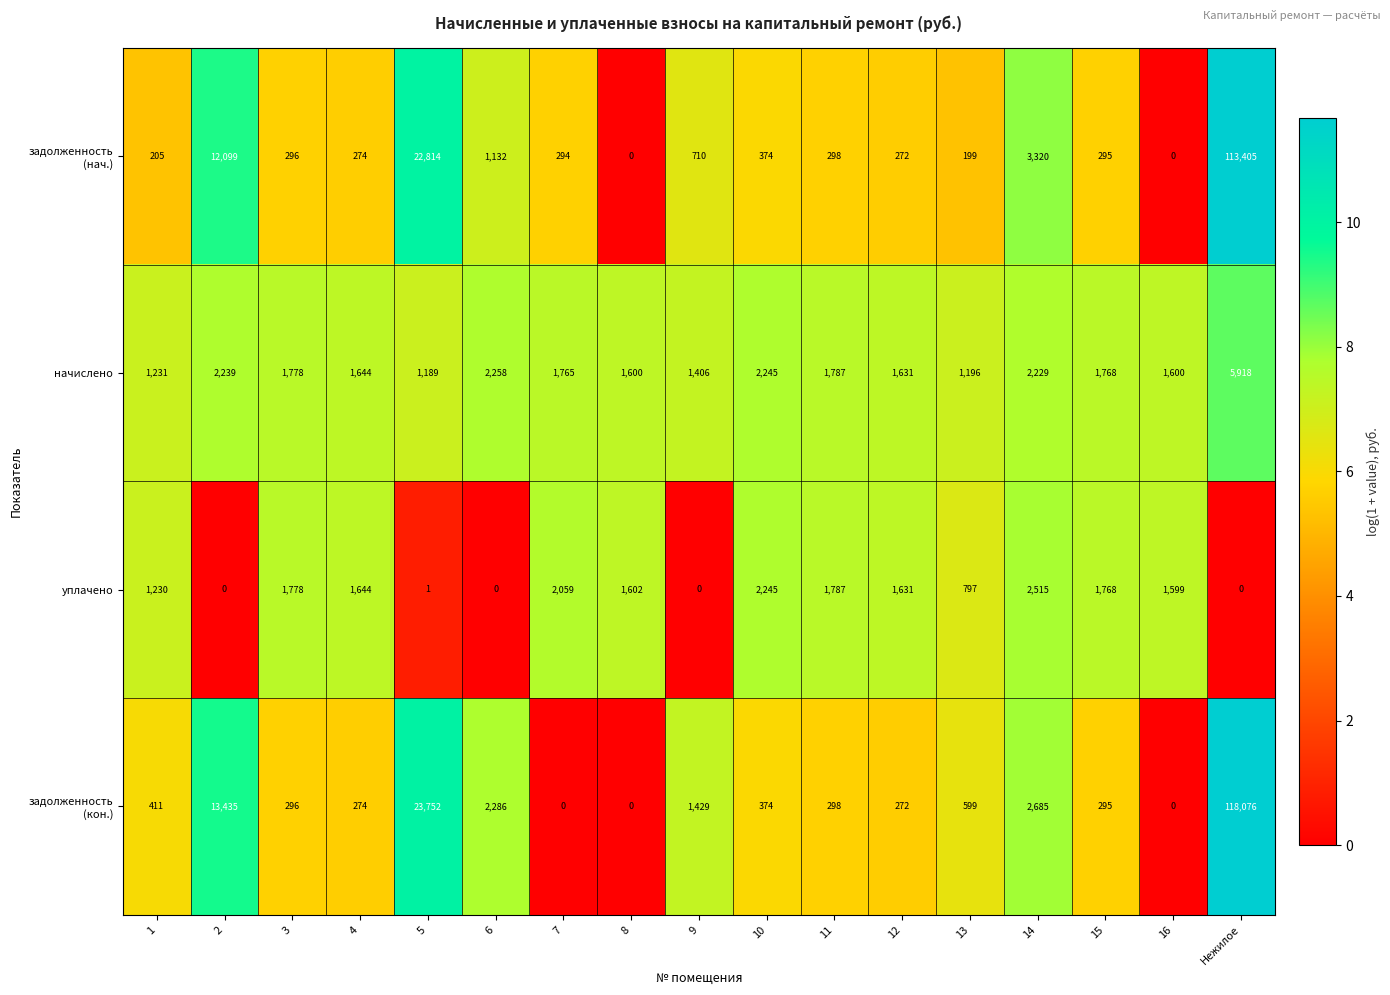

At how many categories does at least one series exceed 5236?

3